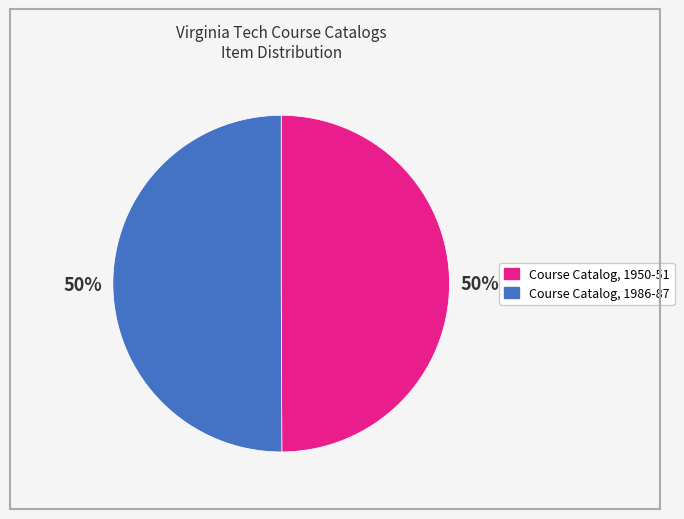

To the nearest percent, what portion does Course Catalog, 1986-87 represent?

50%